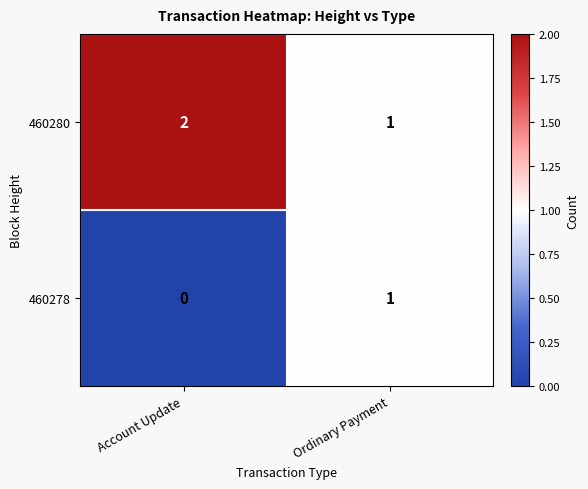

What is the sum of all 460280 values?

3